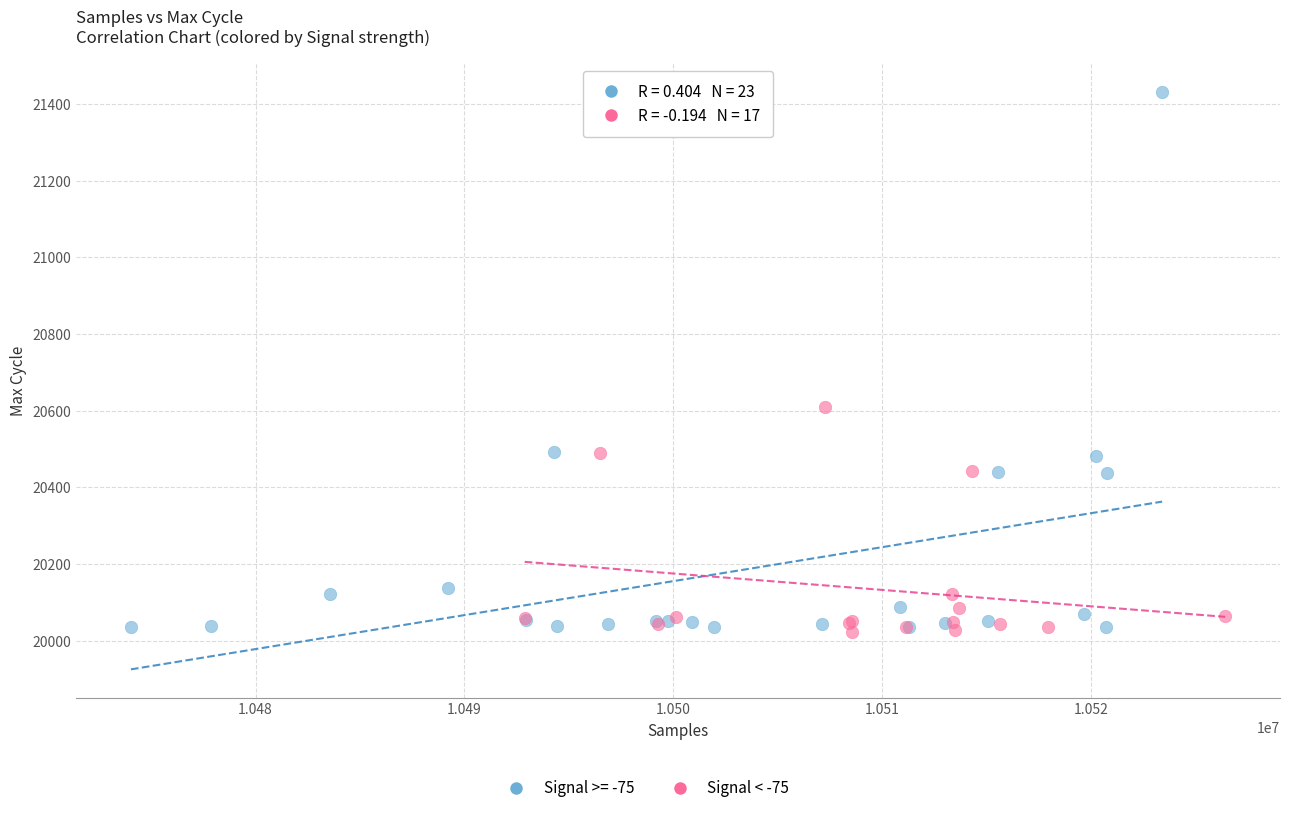

Which series contains the highest Y value?

Signal >= -75